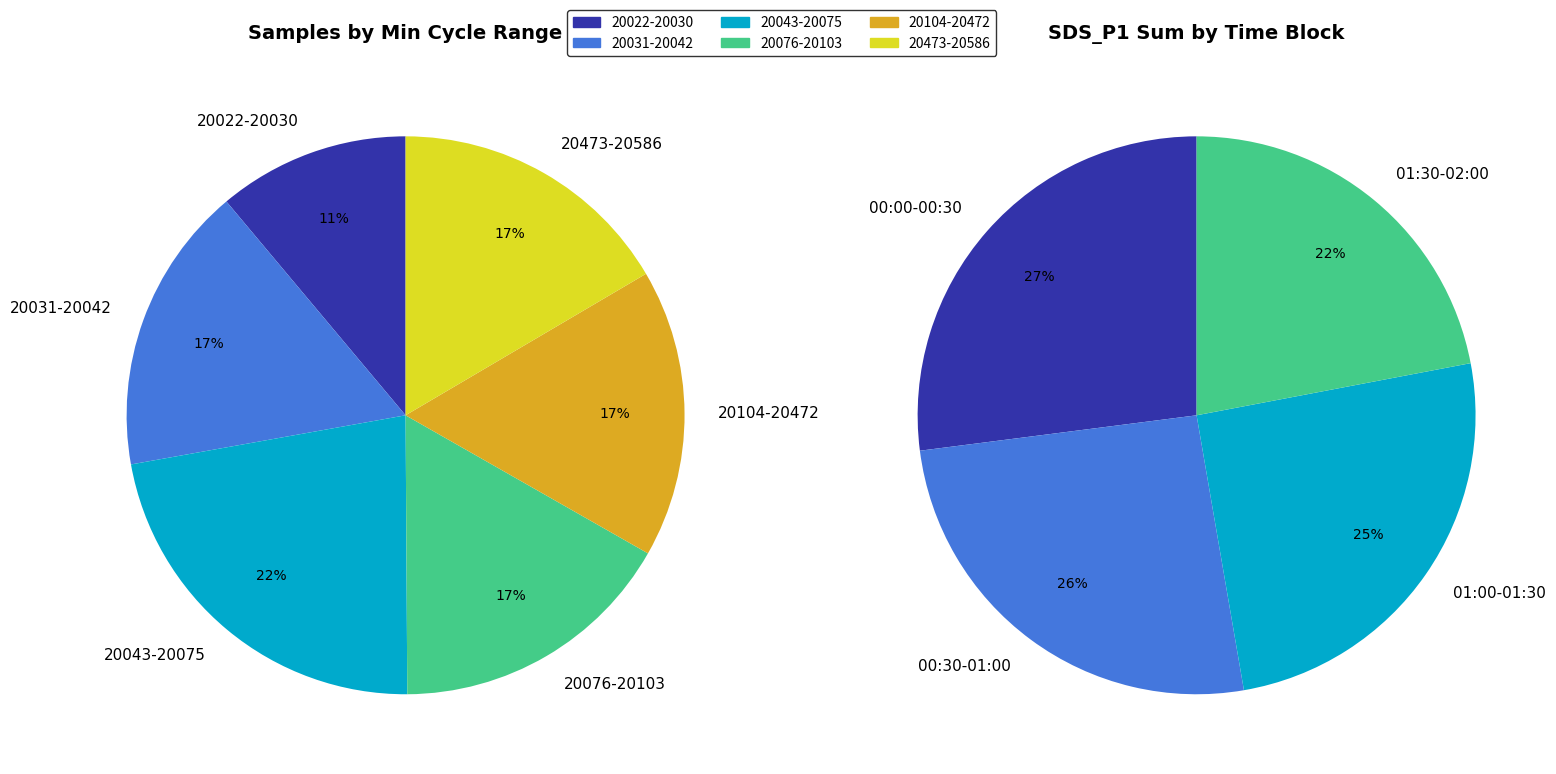

True or false: 00:36 accounts for 1% of the total.

False